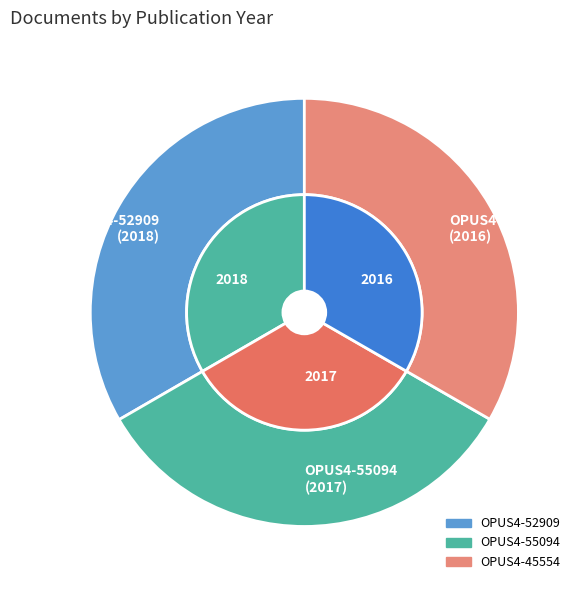

Is there a majority slice in this chart?

No